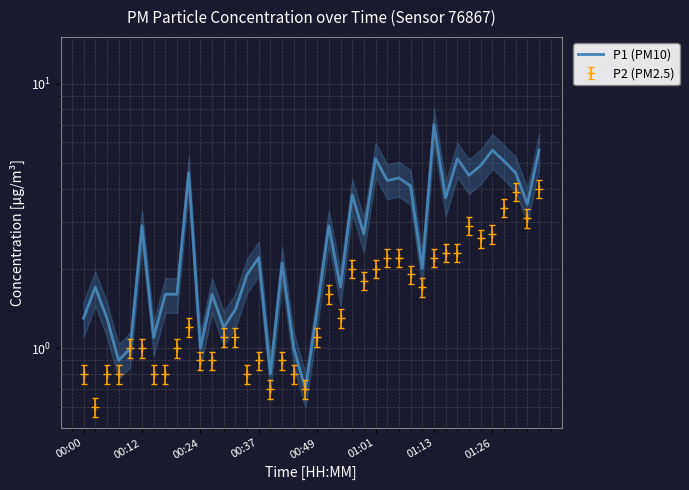

Reading left to right, extract all data points from this chart.

1.3	1.7	1.3	0.9	1.0	2.9	1.1	1.6	1.6	4.6	1.0	1.6	1.2	1.4	1.9	2.2	0.8	2.1	1.0	0.7	1.4	2.9	1.7	3.8	2.7	5.2	4.3	4.4	4.1	2.0	7.0	3.7	5.2	4.5	4.9	5.6	5.1	4.6	3.5	5.6